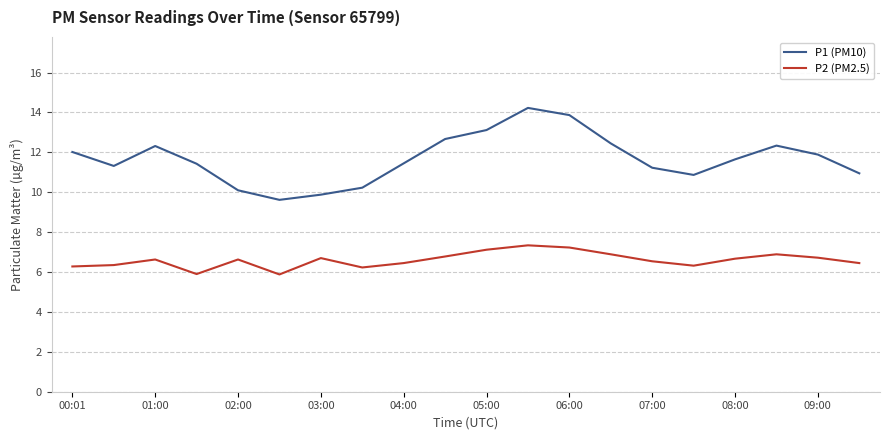

What is the minimum value shown in the chart?

5.9